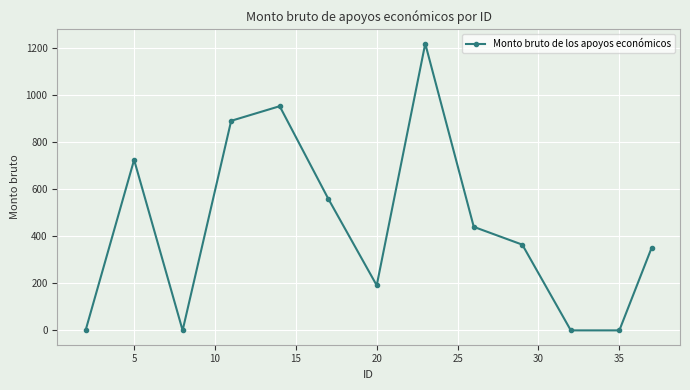

Reading right to left, list all the values displayed in this chart.

351.7	0.0	0.0	364.2	439.8	1218.3	191.2	559.8	952.4	890.3	0.0	724.6	0.0